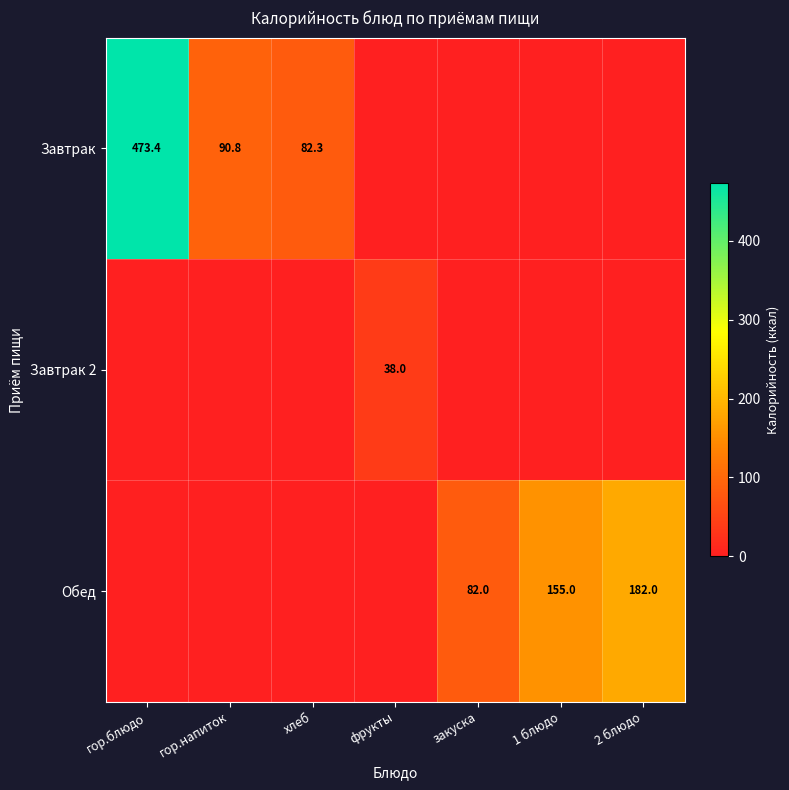

The Завтрак 2 series shows 65.1 at фрукты. True or false?

False